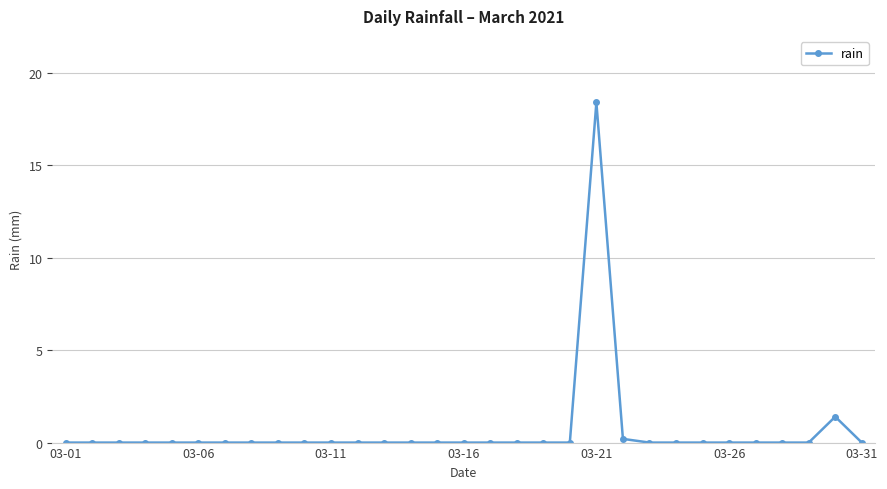

How many data points does each series have?

31